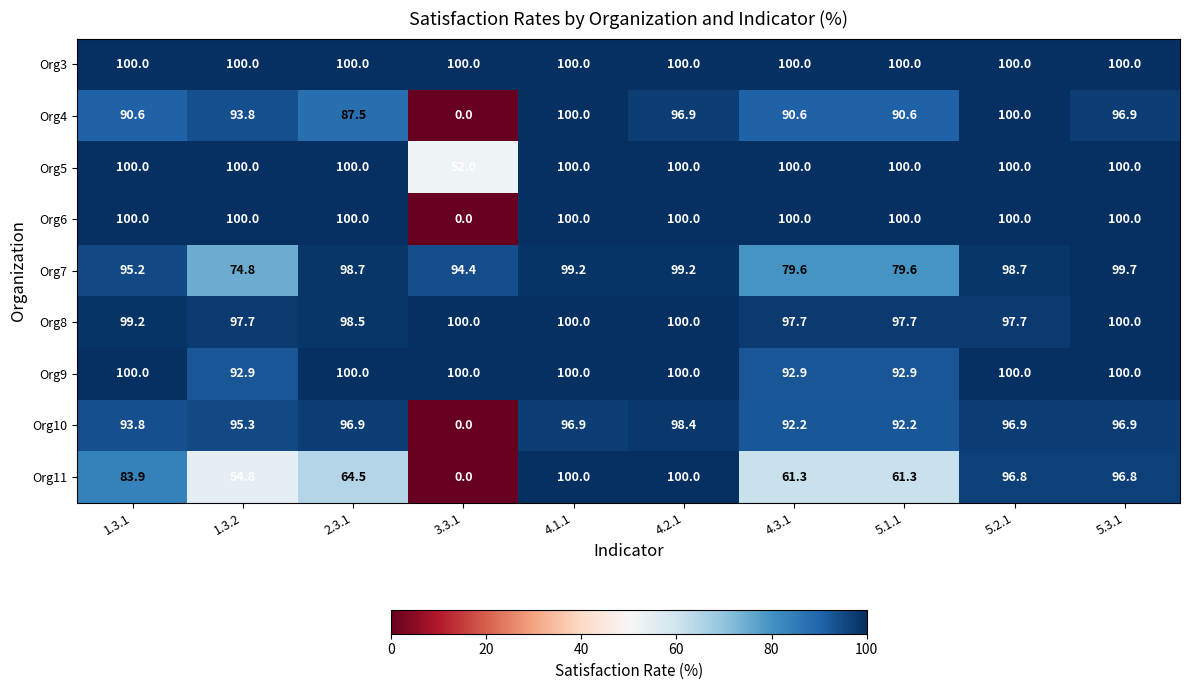

What is the difference between the maximum and minimum values in the Org11 series?

100.0